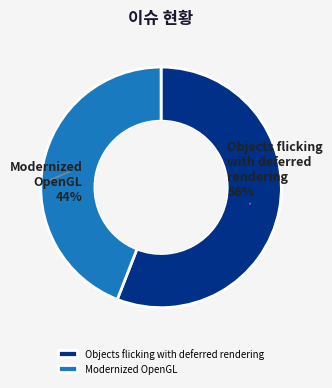

The Objects flicking with deferred rendering slice represents 65% of the pie. True or false?

False